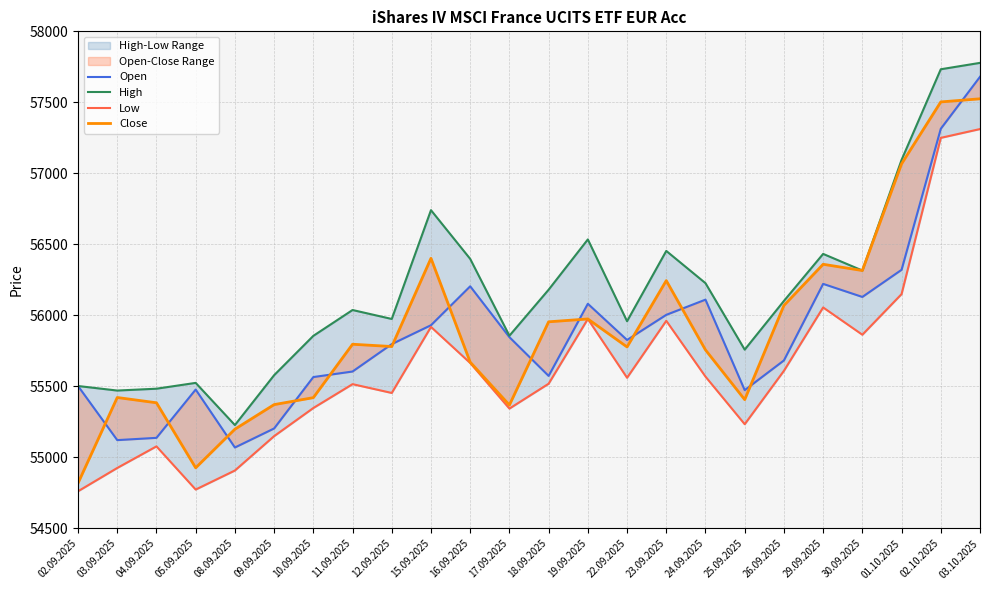

Reading left to right, what are all the values shown in this chart?

Open: 02.09.2025=55503	03.09.2025=55122	04.09.2025=55138	05.09.2025=55478	08.09.2025=55070	09.09.2025=55204	10.09.2025=55566	11.09.2025=55605	12.09.2025=55798	15.09.2025=55931	16.09.2025=56205	17.09.2025=55847	18.09.2025=55574	19.09.2025=56082	22.09.2025=55827	23.09.2025=56004	24.09.2025=56111	25.09.2025=55474	26.09.2025=55683	29.09.2025=56222	30.09.2025=56130	01.10.2025=56321	02.10.2025=57314	03.10.2025=57680
High: 02.09.2025=55503	03.09.2025=55471	04.09.2025=55484	05.09.2025=55525	08.09.2025=55228	09.09.2025=55579	10.09.2025=55856	11.09.2025=56038	12.09.2025=55975	15.09.2025=56741	16.09.2025=56398	17.09.2025=55857	18.09.2025=56181	19.09.2025=56535	22.09.2025=55959	23.09.2025=56454	24.09.2025=56227	25.09.2025=55759	26.09.2025=56102	29.09.2025=56433	30.09.2025=56316	01.10.2025=57095	02.10.2025=57733	03.10.2025=57778
Low: 02.09.2025=54762	03.09.2025=54926	04.09.2025=55078	05.09.2025=54774	08.09.2025=54908	09.09.2025=55150	10.09.2025=55348	11.09.2025=55516	12.09.2025=55454	15.09.2025=55919	16.09.2025=55665	17.09.2025=55344	18.09.2025=55519	19.09.2025=55975	22.09.2025=55561	23.09.2025=55962	24.09.2025=55569	25.09.2025=55234	26.09.2025=55610	29.09.2025=56056	30.09.2025=55864	01.10.2025=56150	02.10.2025=57250	03.10.2025=57312
Close: 02.09.2025=54819	03.09.2025=55422	04.09.2025=55385	05.09.2025=54927	08.09.2025=55199	09.09.2025=55372	10.09.2025=55421	11.09.2025=55797	12.09.2025=55781	15.09.2025=56402	16.09.2025=55671	17.09.2025=55369	18.09.2025=55955	19.09.2025=55975	22.09.2025=55778	23.09.2025=56245	24.09.2025=55757	25.09.2025=55407	26.09.2025=56070	29.09.2025=56360	30.09.2025=56316	01.10.2025=57067	02.10.2025=57503	03.10.2025=57525